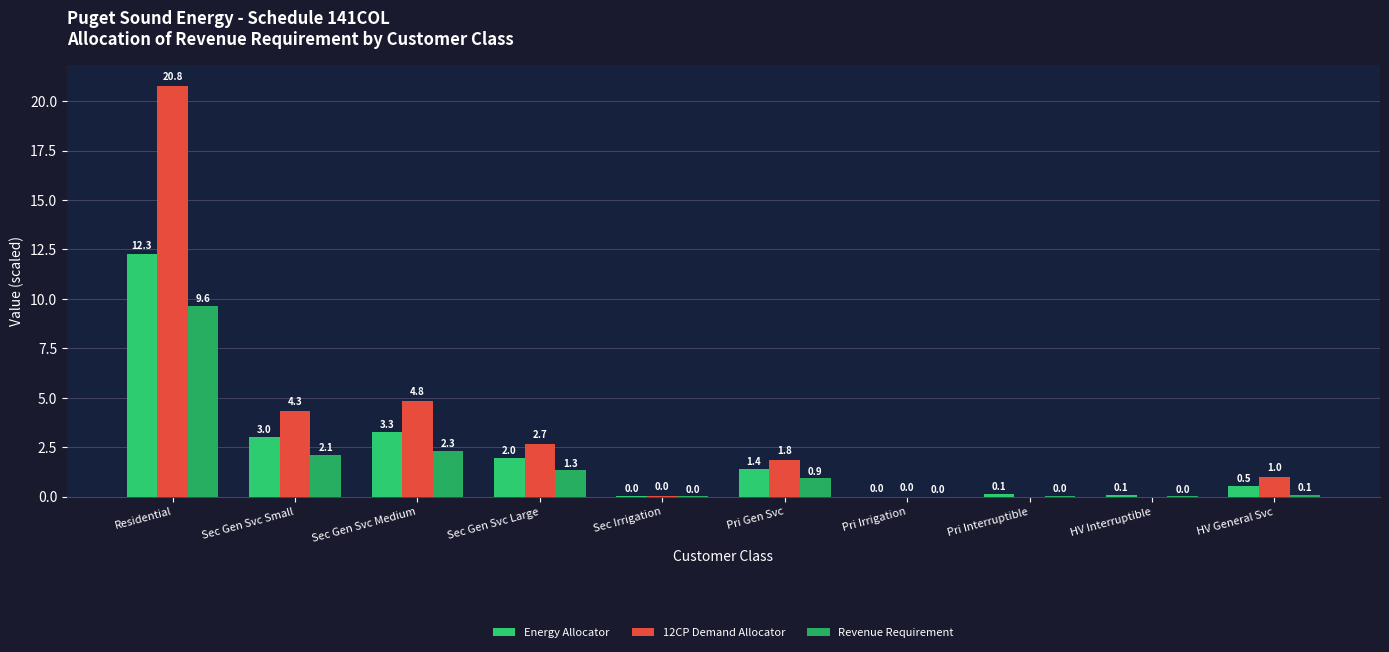

What are all the series names shown in the legend?

Energy Allocator, 12CP Demand Allocator, Revenue Requirement